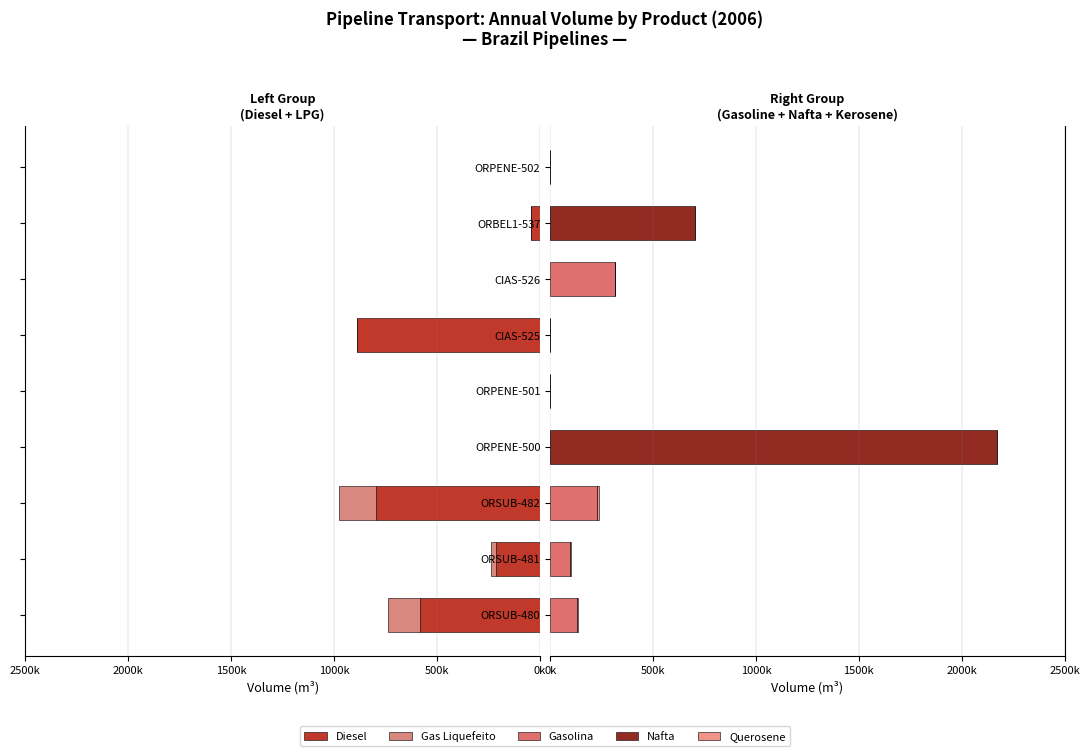

What is the total value across all series at ORSUB-482?

-739194